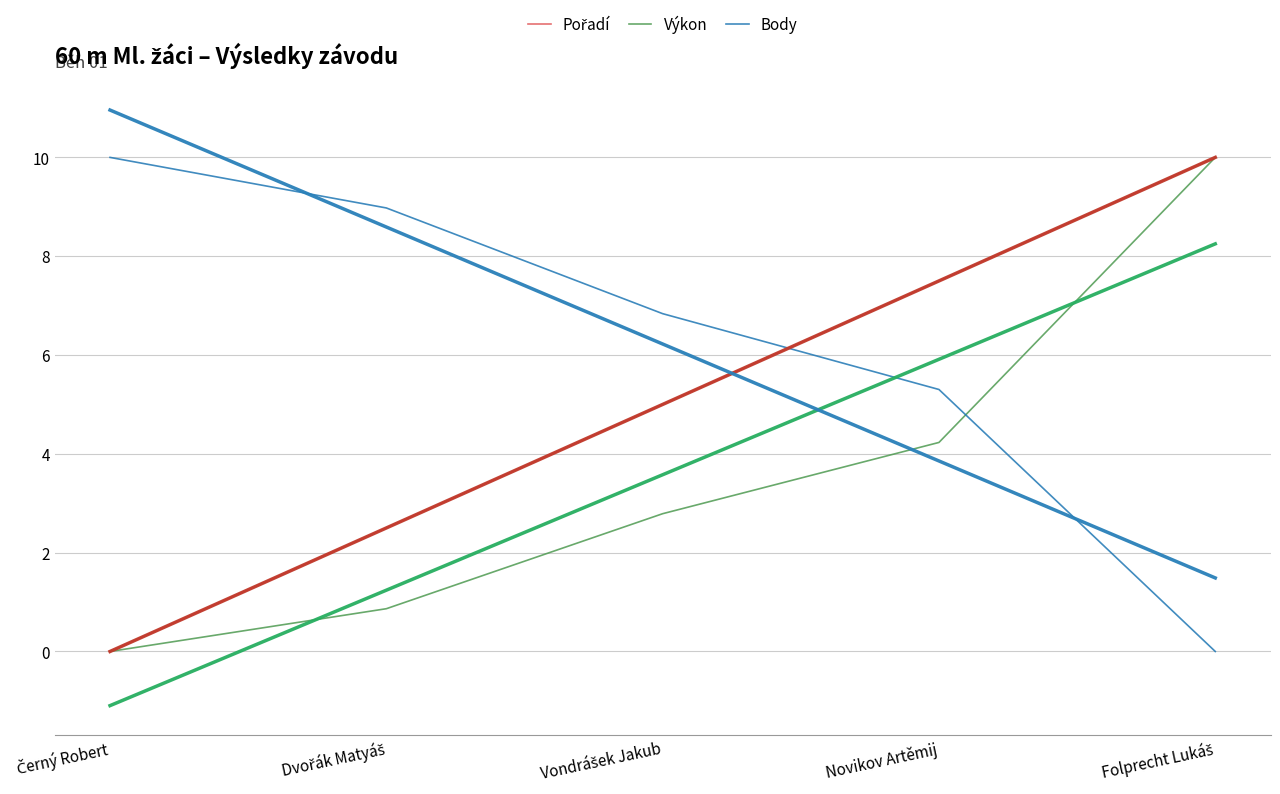

Rank the series by their average value, from lowest to highest.

Výkon, Pořadí, Body